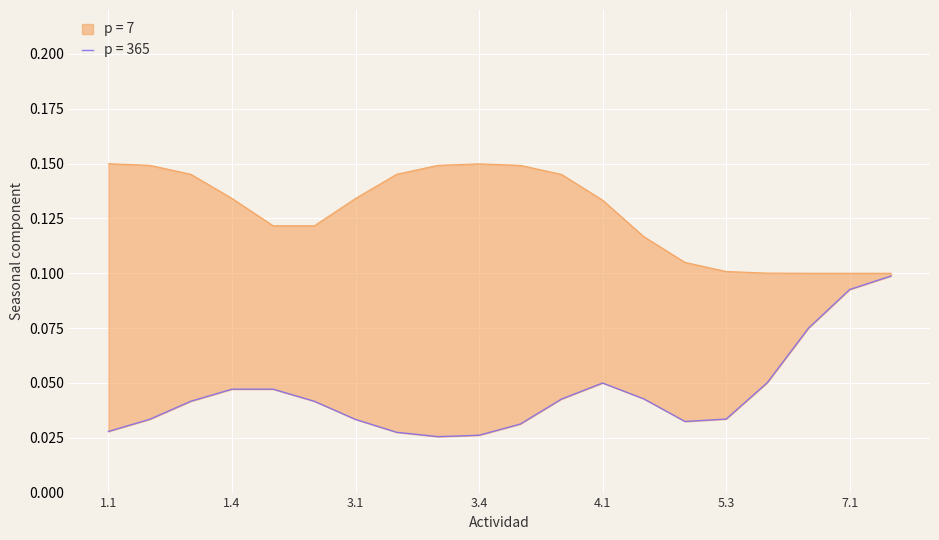

How many lines are shown in the chart?

2